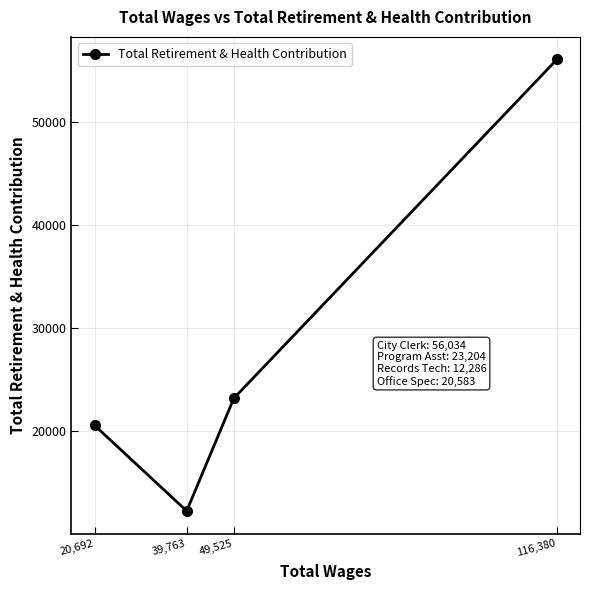

What is the difference between the values at 20,692 and 49,525?

2621